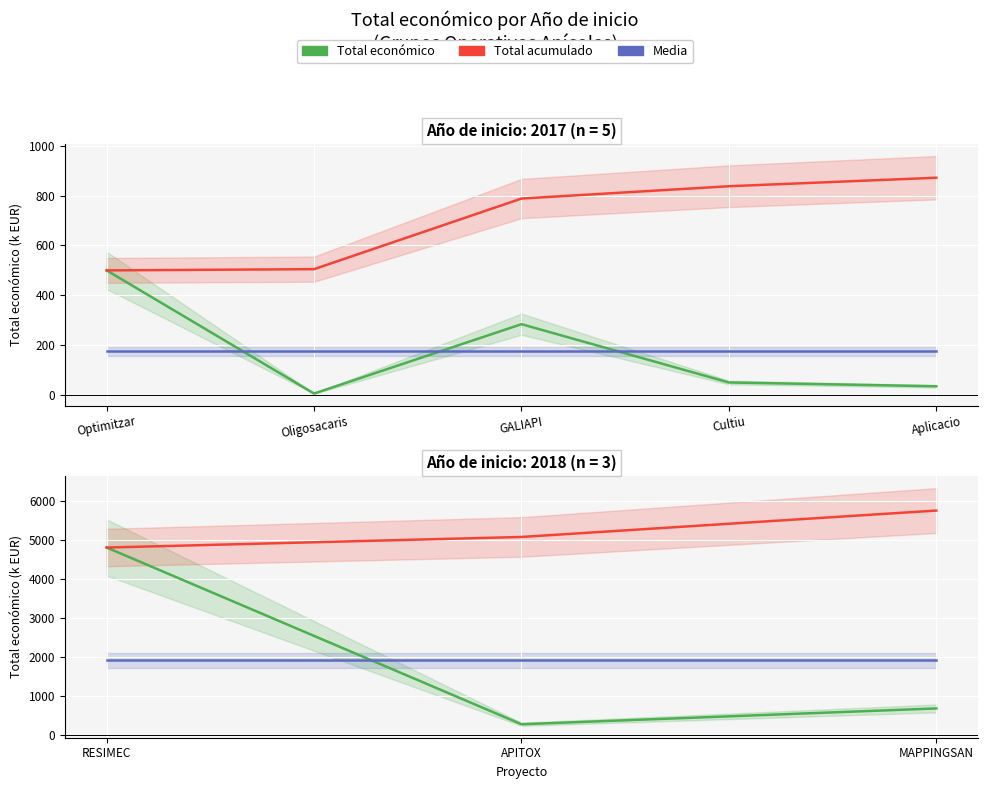

At how many categories does at least one series exceed 4024?

3